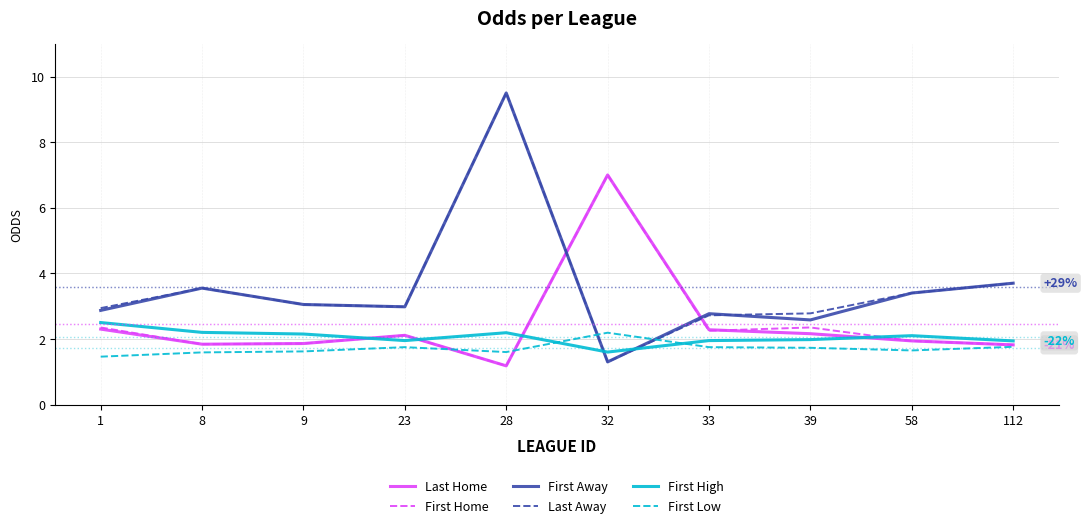

Which series ends up on top after the final intersection of First High and Last Home?

First High